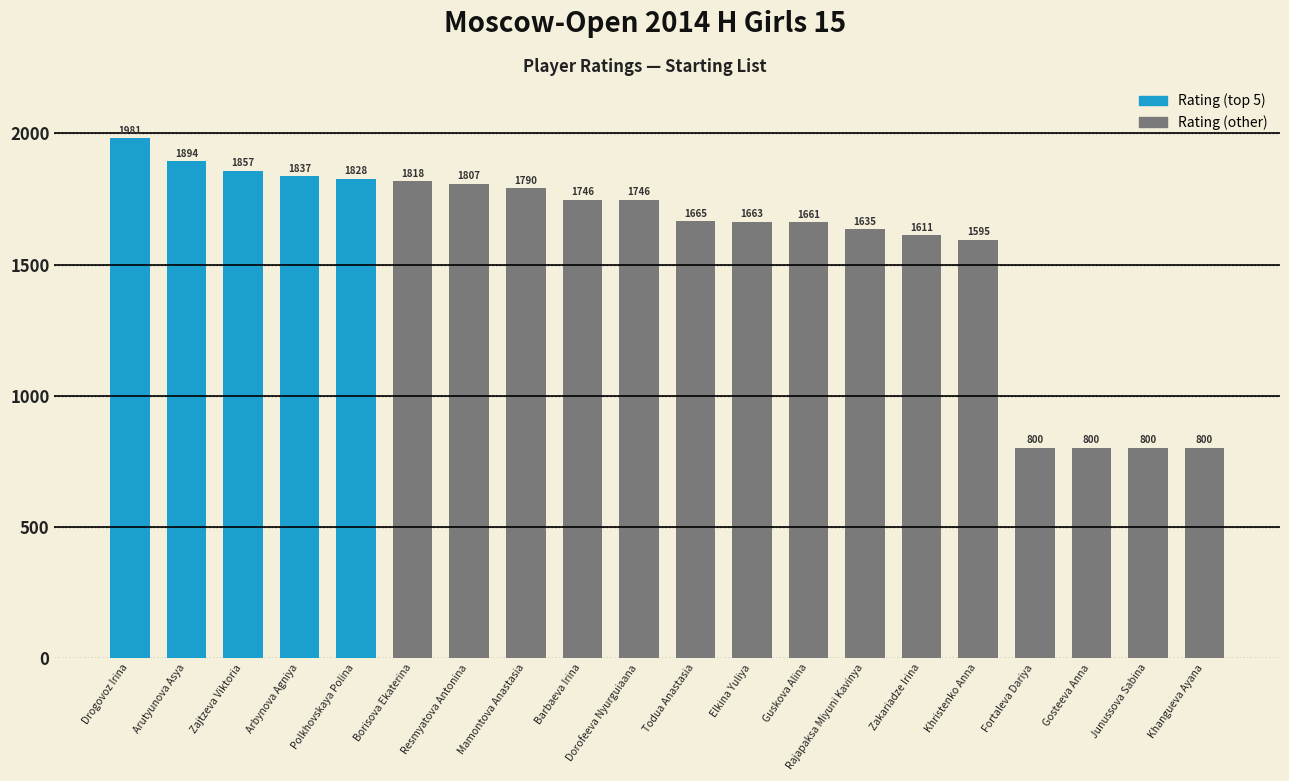

Reading left to right, extract all data points from this chart.

Drogovoz Irina=1981	Arutyunova Asya=1894	Zajtzeva Viktoria=1857	Arbynova Agniya=1837	Polkhovskaya Polina=1828	Borisova Ekaterina=1818	Resmyatova Antonina=1807	Mamontova Anastasia=1790	Barbaeva Irina=1746	Dorofeeva Nyurguiaana=1746	Todua Anastasia=1665	Elkina Yuliya=1663	Guskova Alina=1661	Rajapaksa Miyuni Kavinya=1635	Zakariadze Irina=1611	Khristenko Anna=1595	Fortaleva Dariya=800	Gosteeva Anna=800	Junussova Sabina=800	Khangueva Ayana=800